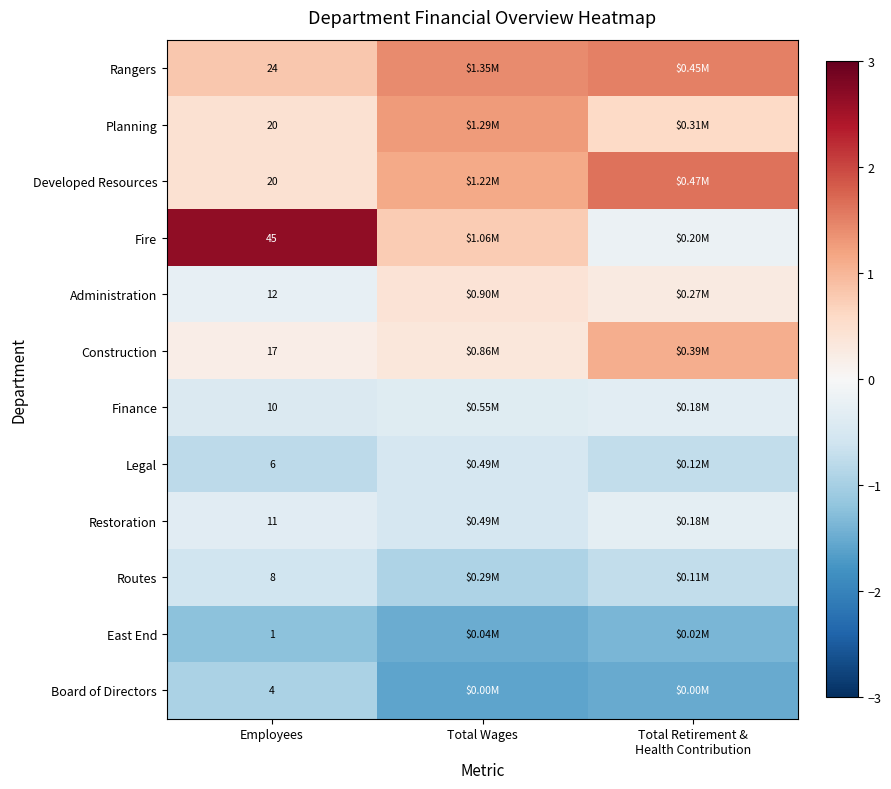

Is the value of Construction at Employees greater than the value of Routes at Employees?

Yes